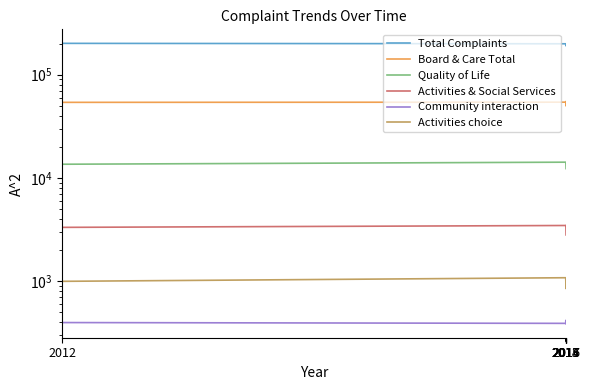

Which series has the widest spread of values?

Total Complaints